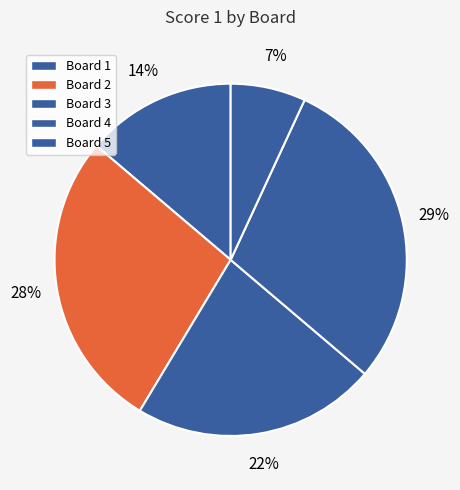

Is the sum of Board 3 and Board 5 greater than half?

No